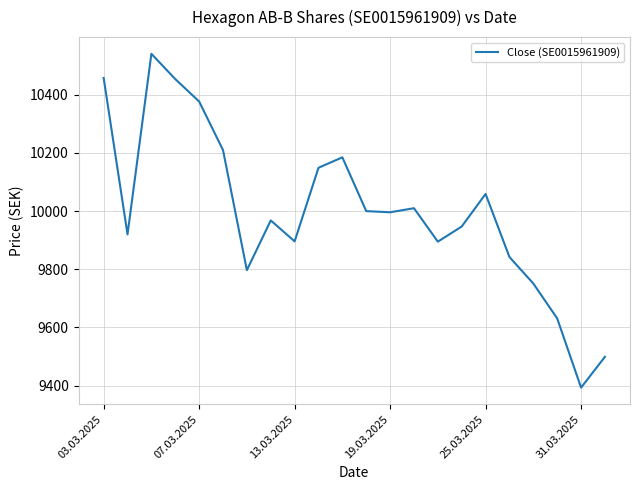

What is the maximum value shown in the chart?

10541